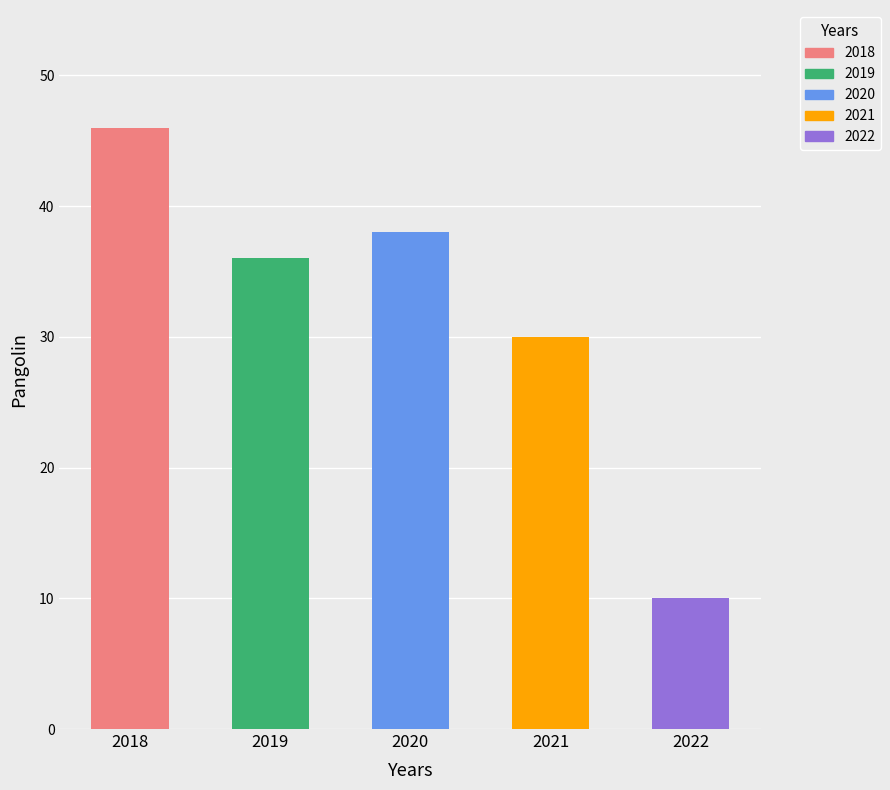

The value at 2022 is 10. True or false?

True